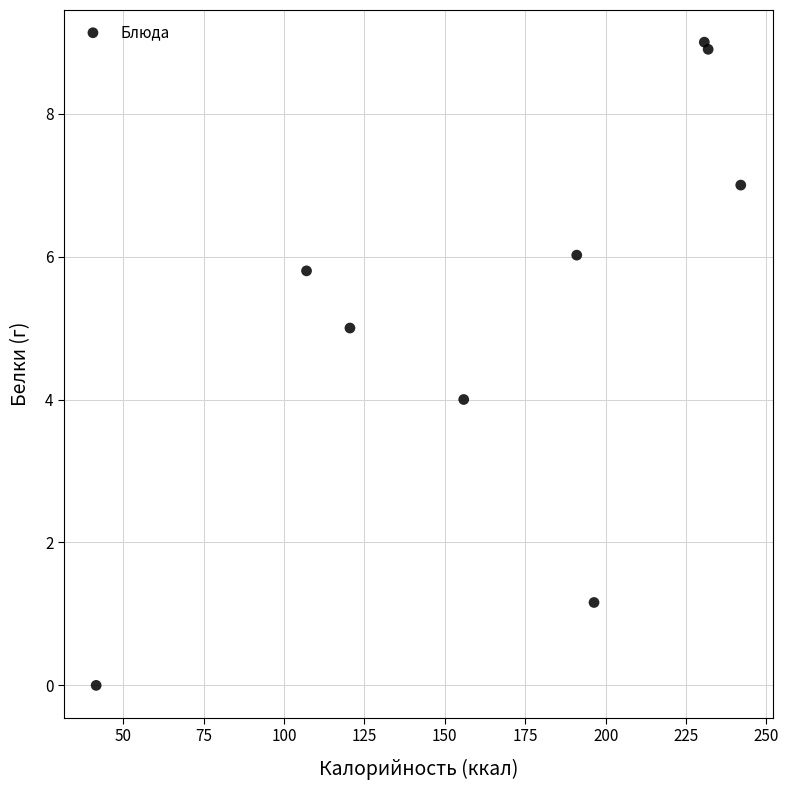

What is the average Y value?

5.2